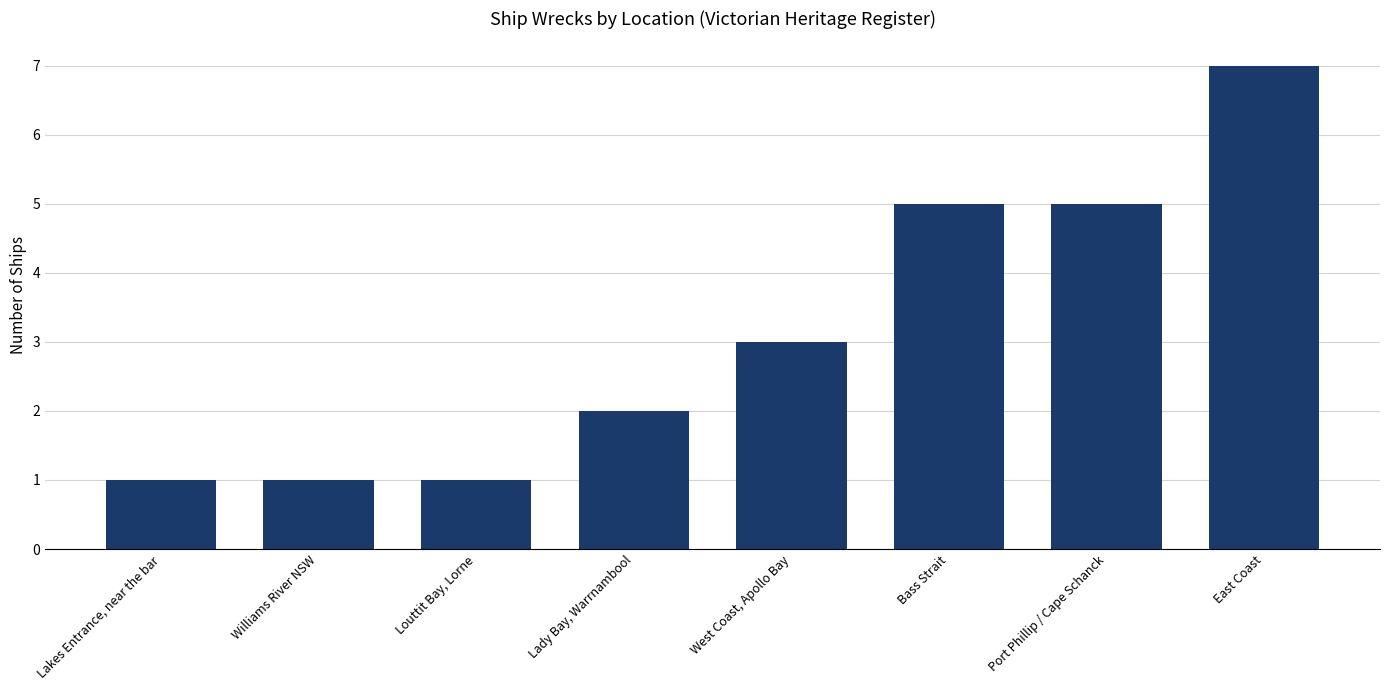

What is the sum of the values at Lady Bay, Warrnambool and Bass Strait?

7